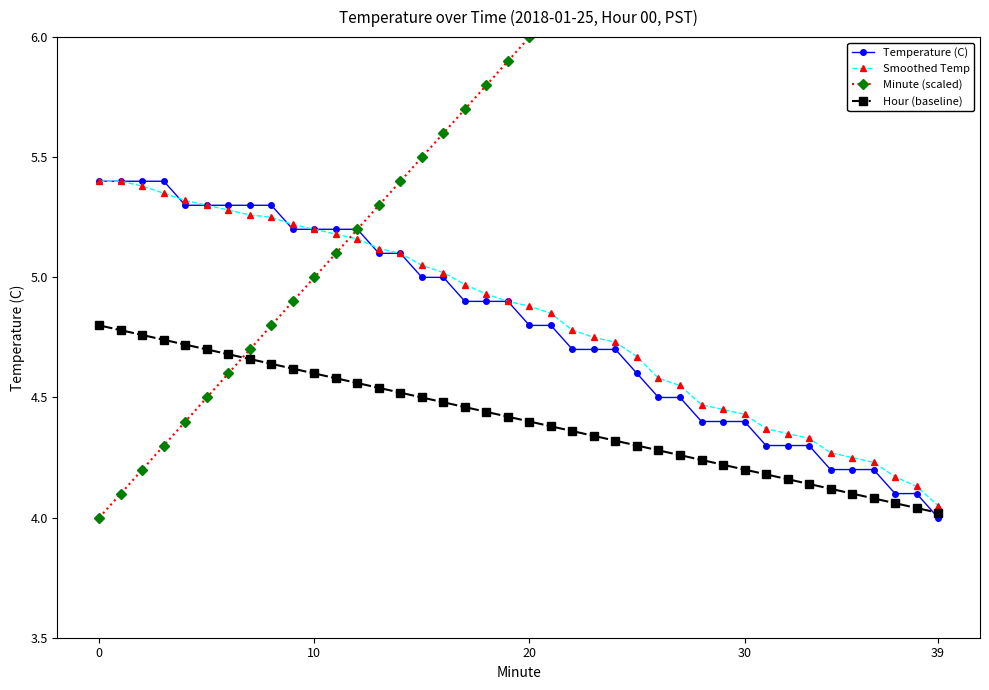

Between 38 and 13, which is larger?

13